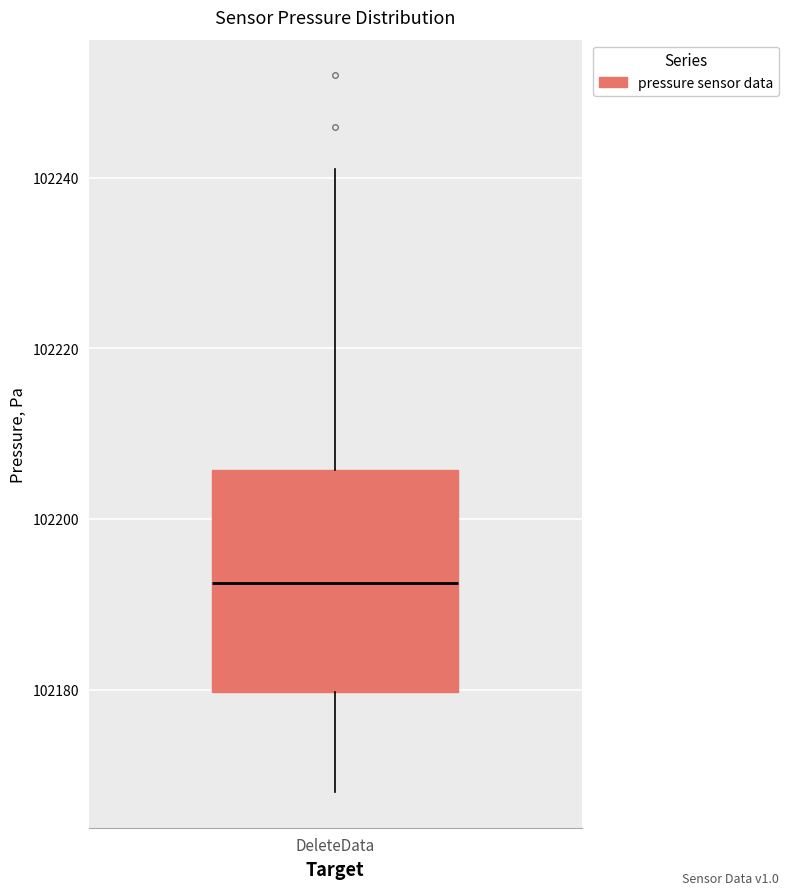

Transcribe this box plot: give where the median line is, the range the box spans, and where the two whiskers end, as read against the y-axis. The values are not printed on the chart, so give them approximately, as read against the axis.

median 102192, box 102180 to 102206, whiskers 102168 to 102242